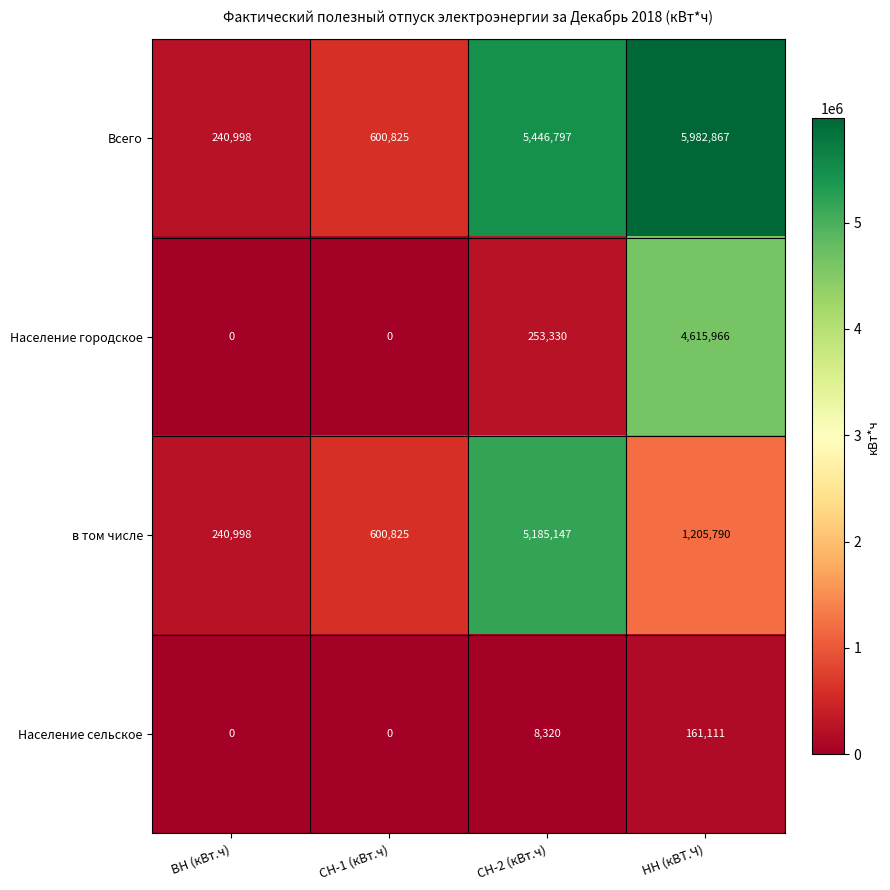

List the series in order of their overall mean, highest first.

Всего, в том числе, Население городское, Население сельское